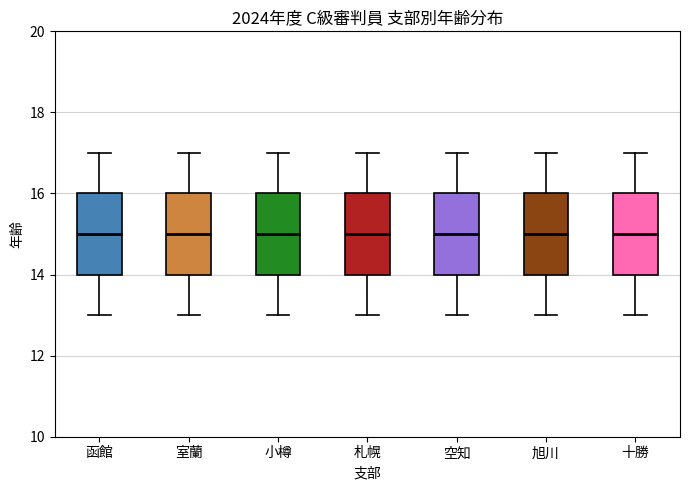

Reading left to right, transcribe this box plot: for each box, give where its median line is, the range the box spans, and where its two whiskers end, as read against the y-axis. The values are not printed on the chart, so give them approximately, as read against the axis.

函館: median 15, box 14 to 16, whiskers 13 to 17
室蘭: median 15, box 14 to 16, whiskers 13 to 17
小樽: median 15, box 14 to 16, whiskers 13 to 17
札幌: median 15, box 14 to 16, whiskers 13 to 17
空知: median 15, box 14 to 16, whiskers 13 to 17
旭川: median 15, box 14 to 16, whiskers 13 to 17
十勝: median 15, box 14 to 16, whiskers 13 to 17